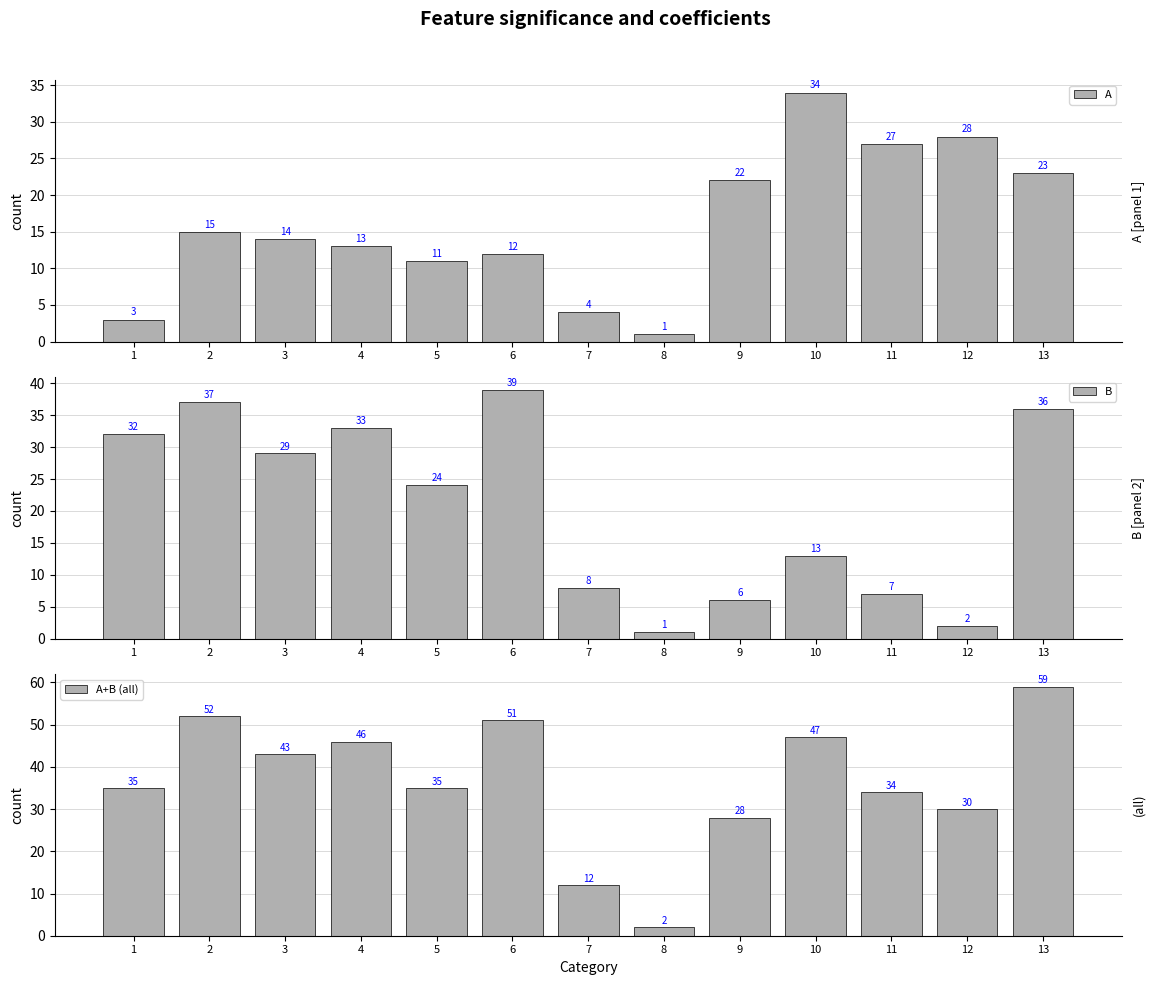

What are all the series names shown in the legend?

A, B, A+B (all)